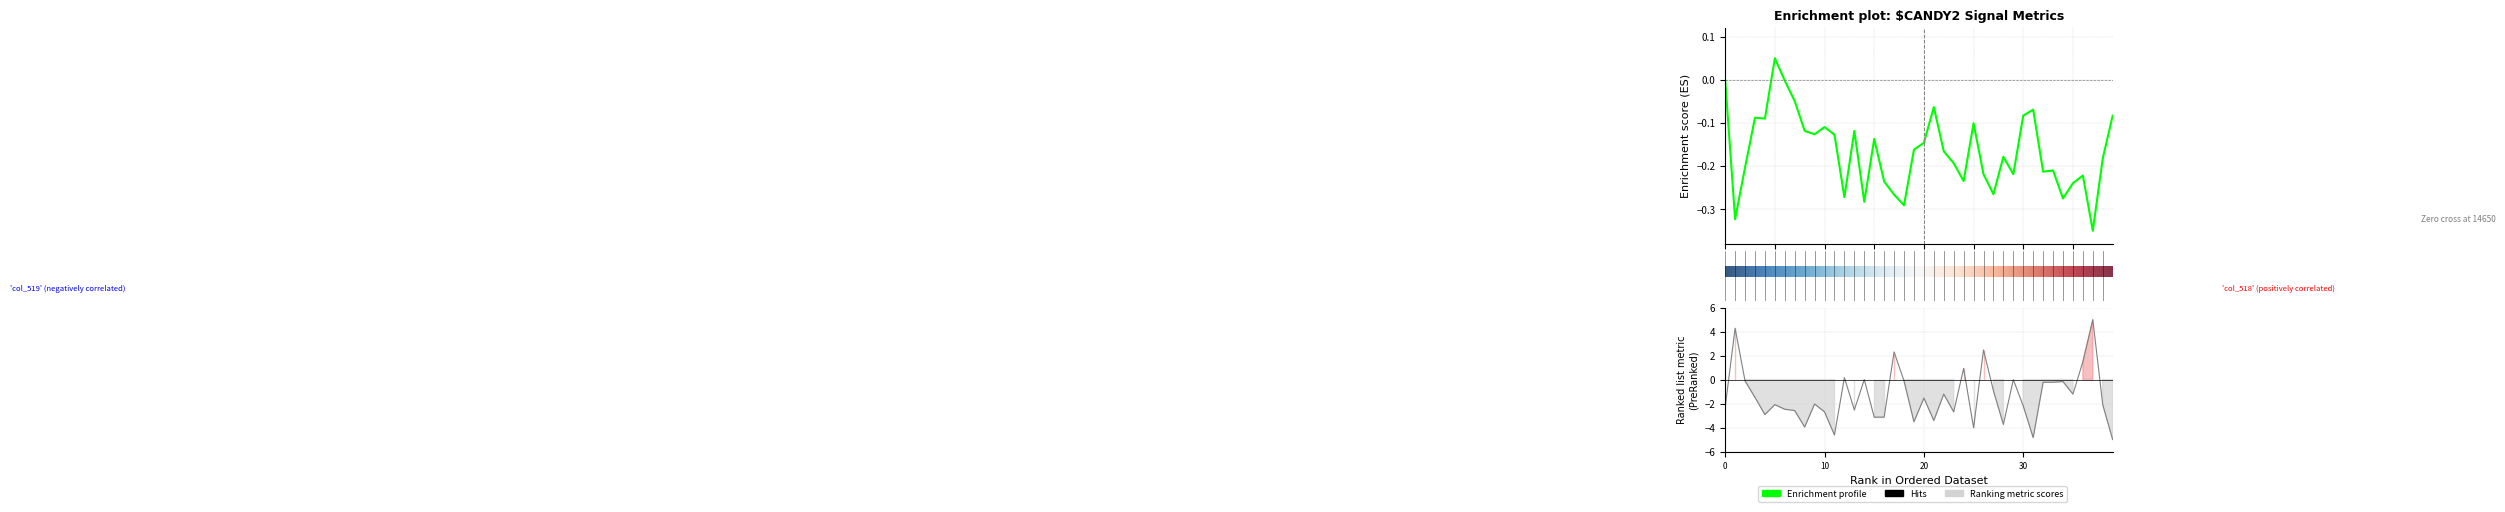

In col_519, how many points are higher than both neighbors (excluding endpoints)?

13